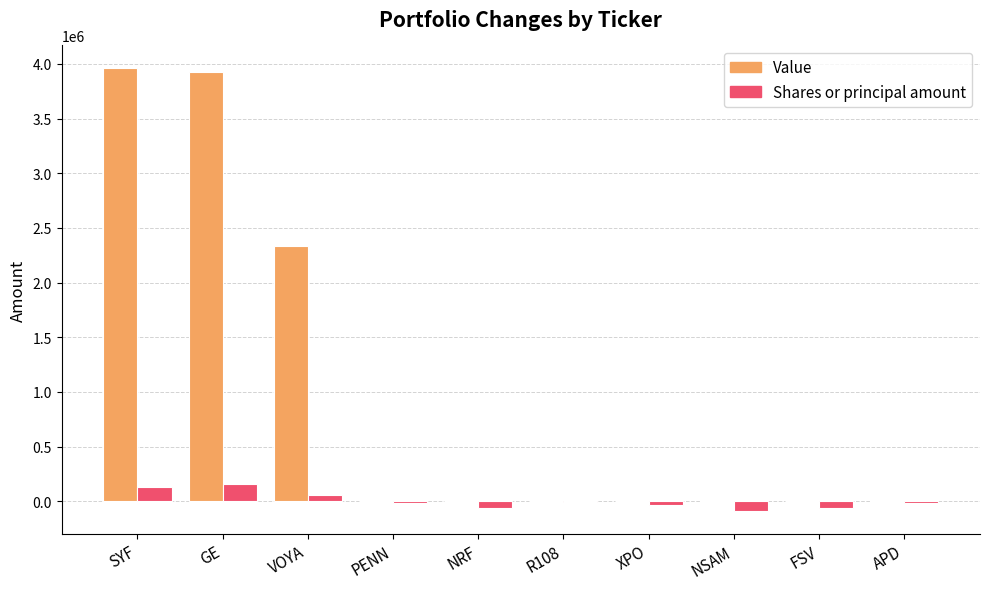

Is the value of Value at NSAM greater than the value of Shares or principal amount at NSAM?

Yes